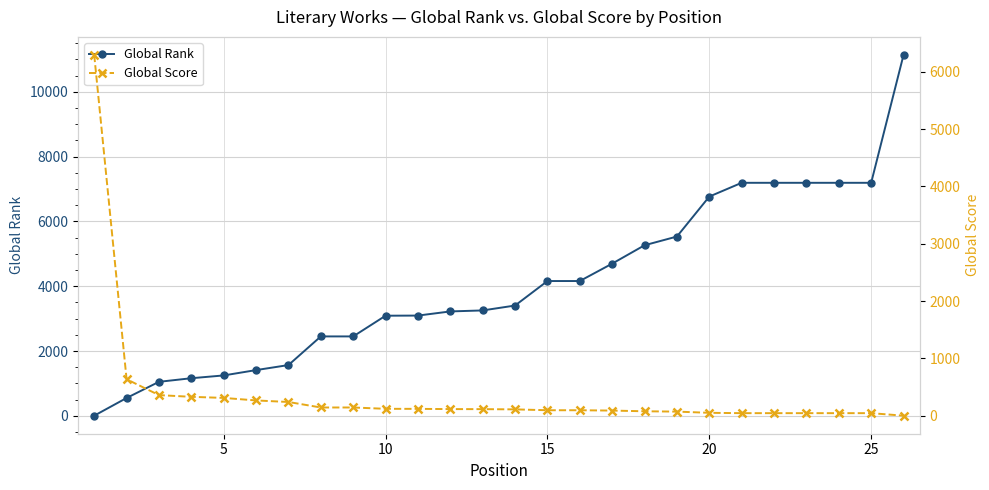

How many values in the Global Rank series are below 3405?

13